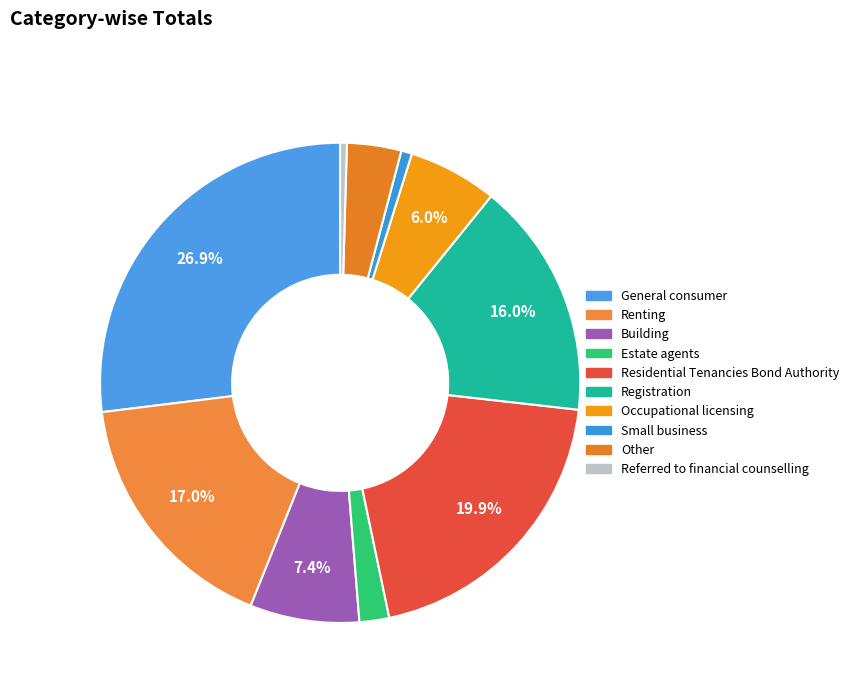

How many slices are in this pie chart?

10